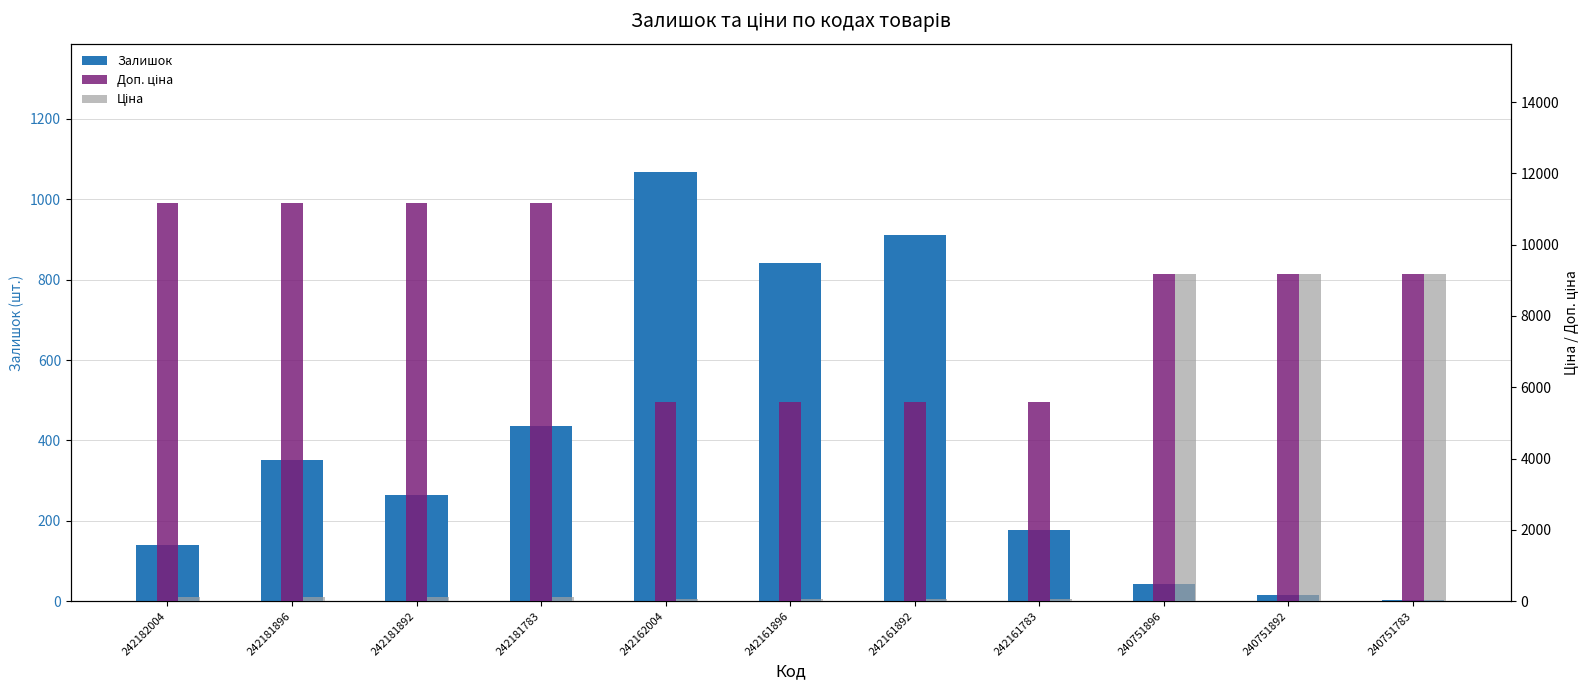

Rank the series by their maximum value, from lowest to highest.

Залишок, Ціна, Доп. ціна